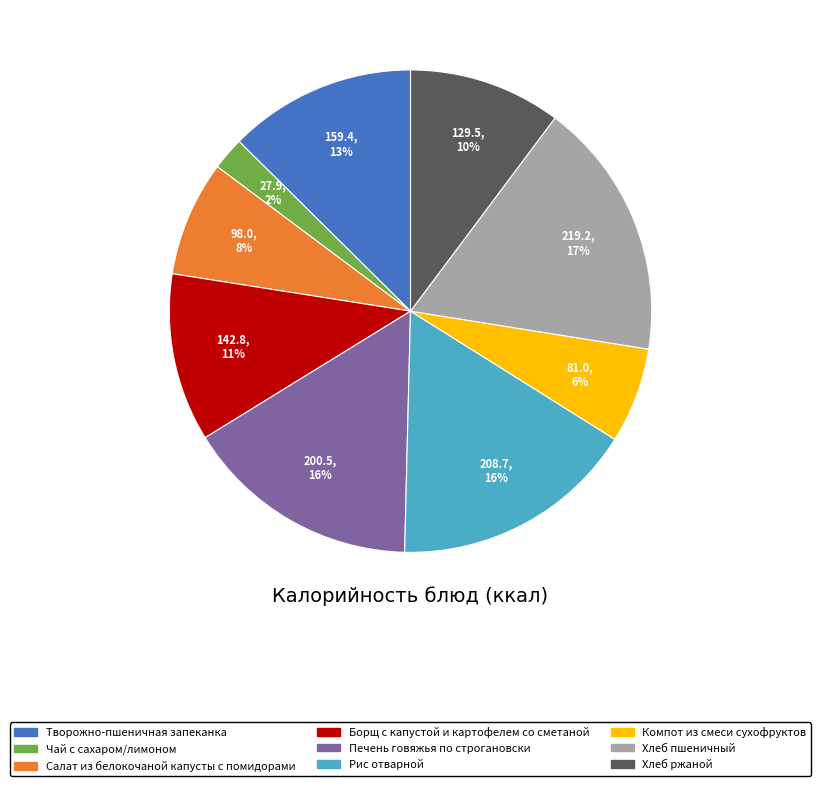

Which has a higher value, Хлеб ржаной or Рис отварной?

Рис отварной